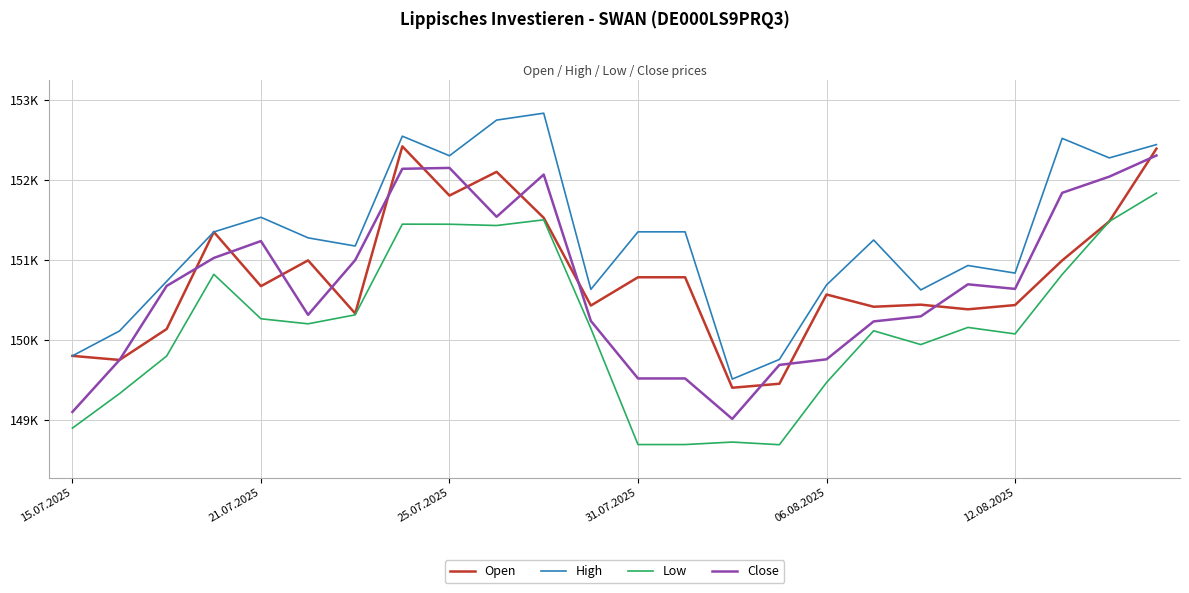

What are all the series names shown in the legend?

Open, High, Low, Close